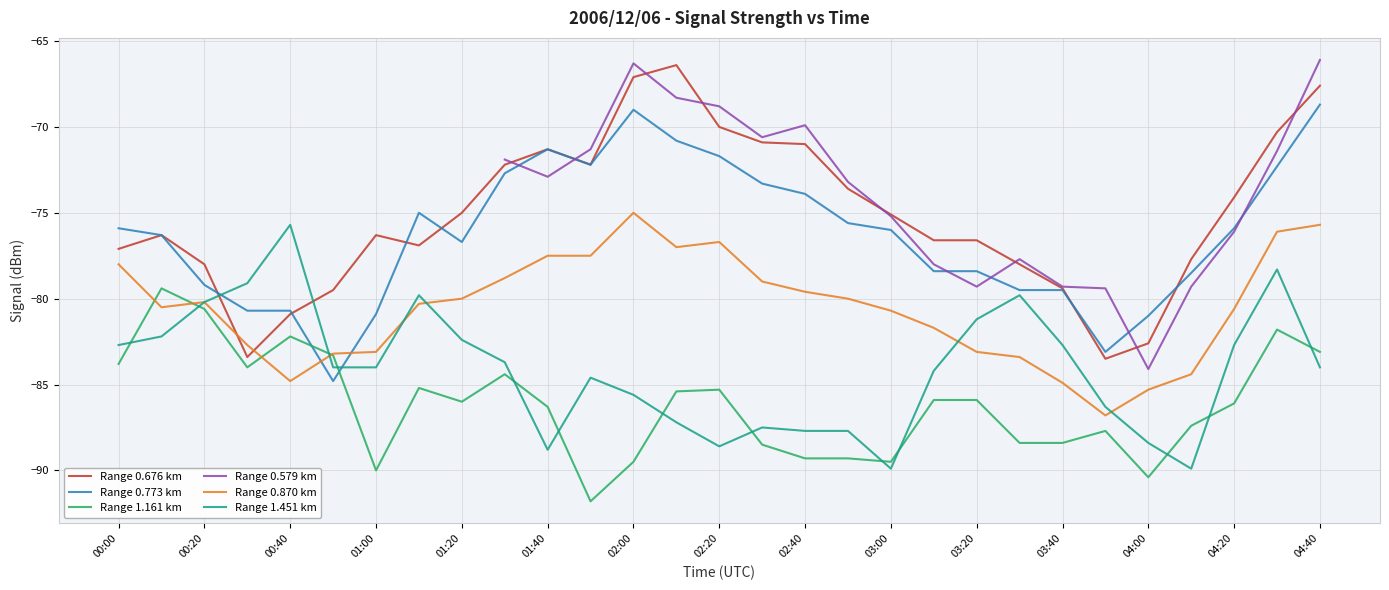

How many interior local peaks does the Range 1.451 km series have?

6